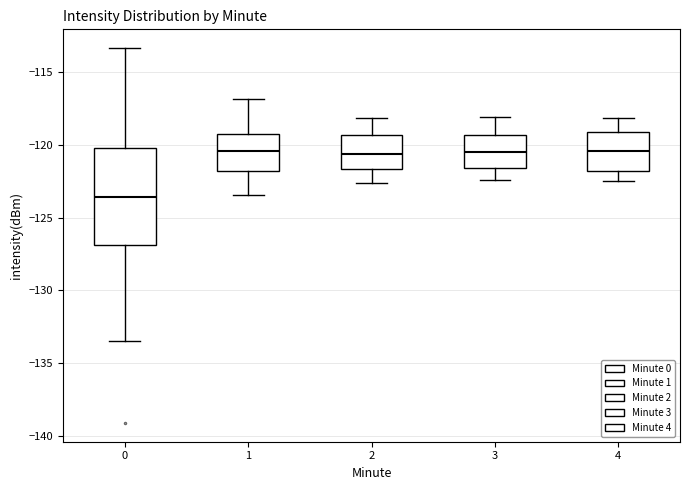

Reading left to right, transcribe this box plot: for each box, give where its median line is, the range the box spans, and where its two whiskers end, as read against the y-axis. The values are not printed on the chart, so give them approximately, as read against the axis.

0: median -123.5, box -127.0 to -120.0, whiskers -133.5 to -113.5
1: median -120.5, box -122.0 to -119.0, whiskers -123.5 to -117.0
2: median -120.5, box -121.5 to -119.5, whiskers -122.5 to -118.0
3: median -120.5, box -121.5 to -119.5, whiskers -122.5 to -118.0
4: median -120.5, box -122.0 to -119.0, whiskers -122.5 to -118.0